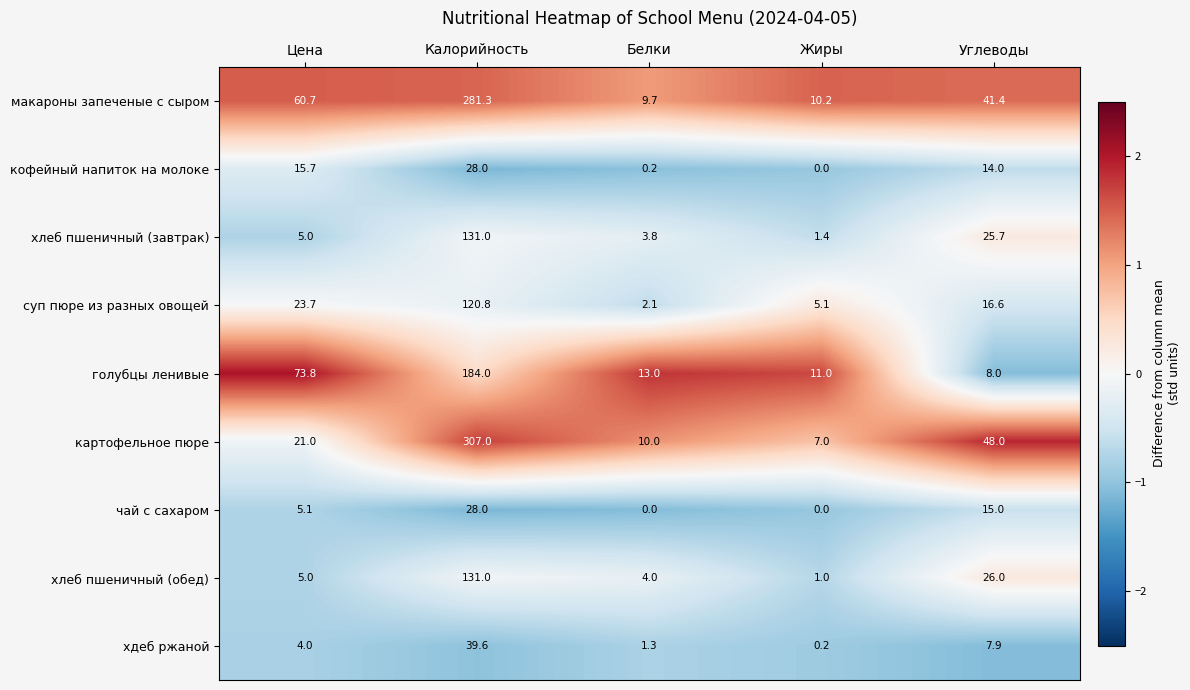

True or false: макароны запеченые с сыром has a value of 41.4 at Углеводы.

True